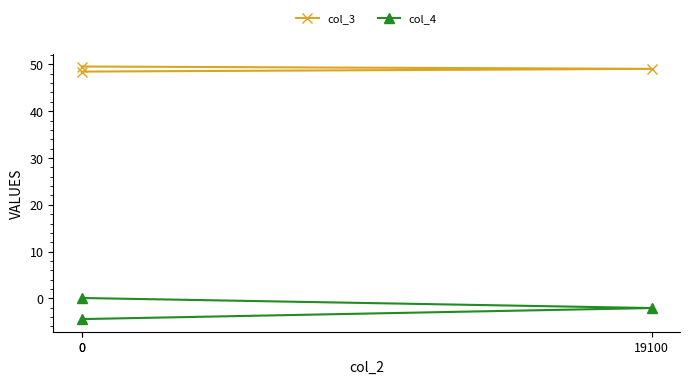

True or false: col_4 has a value of -2.1 at 19100.

True